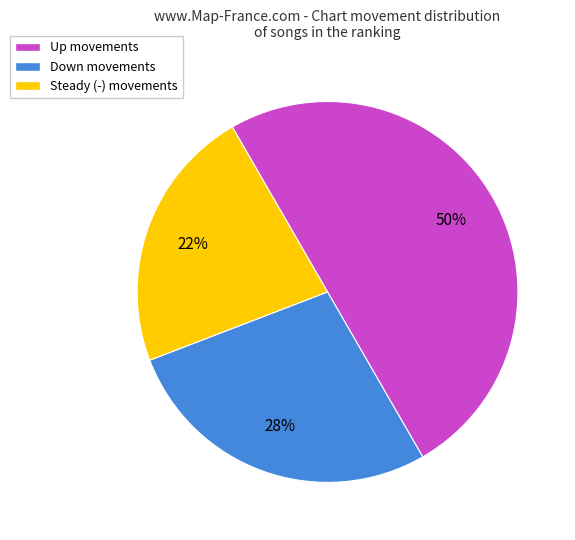

To the nearest percent, what is the difference between the largest and smallest slice percentages?

28%